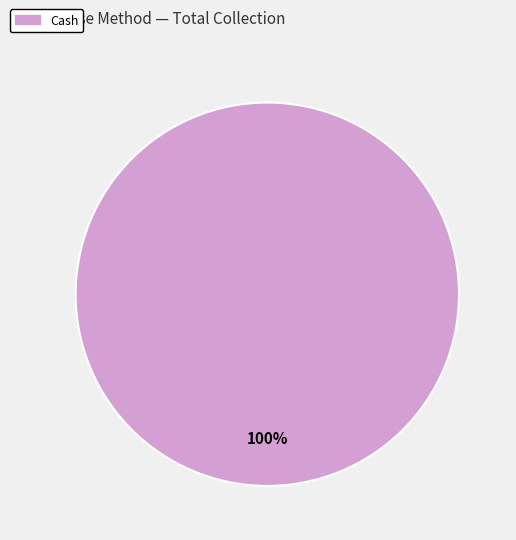

Does any single category account for the majority?

Yes